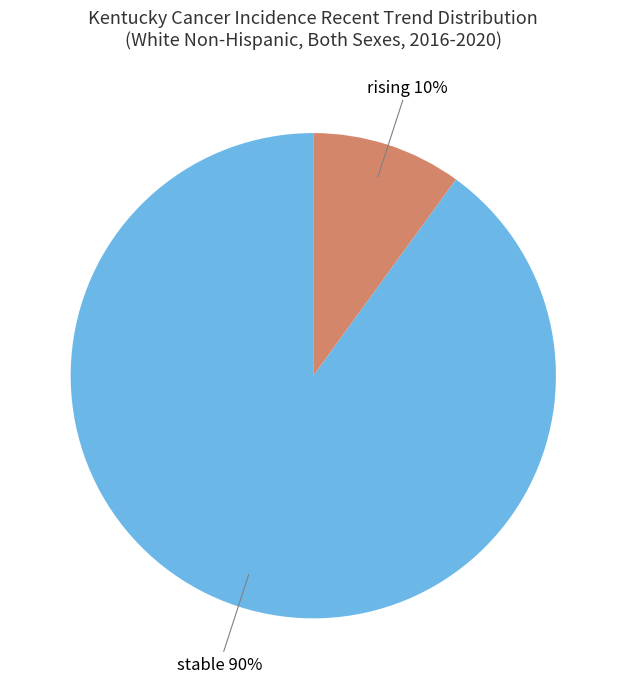

What is the smallest slice in the pie chart?

rising